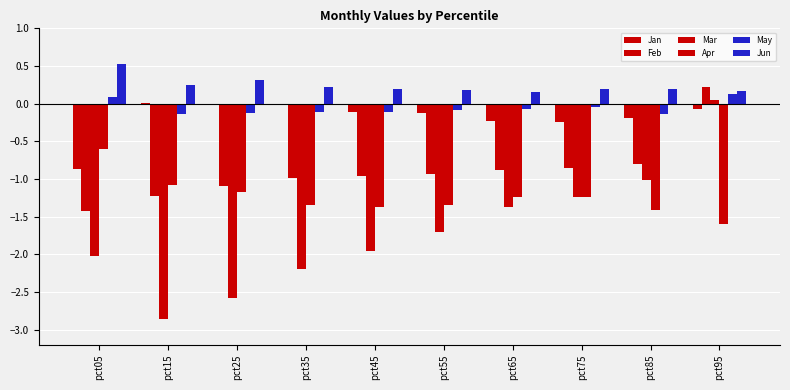

Reading left to right, what are all the values shown in this chart?

Jan: pct05=-0.9	pct15=0.0	pct25=-0.0	pct35=-0.0	pct45=-0.1	pct55=-0.1	pct65=-0.2	pct75=-0.2	pct85=-0.2	pct95=-0.1
Feb: pct05=-1.4	pct15=-1.2	pct25=-1.1	pct35=-1.0	pct45=-1.0	pct55=-0.9	pct65=-0.9	pct75=-0.9	pct85=-0.8	pct95=0.2
Mar: pct05=-2.0	pct15=-2.9	pct25=-2.6	pct35=-2.2	pct45=-2.0	pct55=-1.7	pct65=-1.4	pct75=-1.2	pct85=-1.0	pct95=0.1
Apr: pct05=-0.6	pct15=-1.1	pct25=-1.2	pct35=-1.3	pct45=-1.4	pct55=-1.3	pct65=-1.2	pct75=-1.2	pct85=-1.4	pct95=-1.6
May: pct05=0.1	pct15=-0.1	pct25=-0.1	pct35=-0.1	pct45=-0.1	pct55=-0.1	pct65=-0.1	pct75=-0.0	pct85=-0.1	pct95=0.1
Jun: pct05=0.5	pct15=0.2	pct25=0.3	pct35=0.2	pct45=0.2	pct55=0.2	pct65=0.2	pct75=0.2	pct85=0.2	pct95=0.2